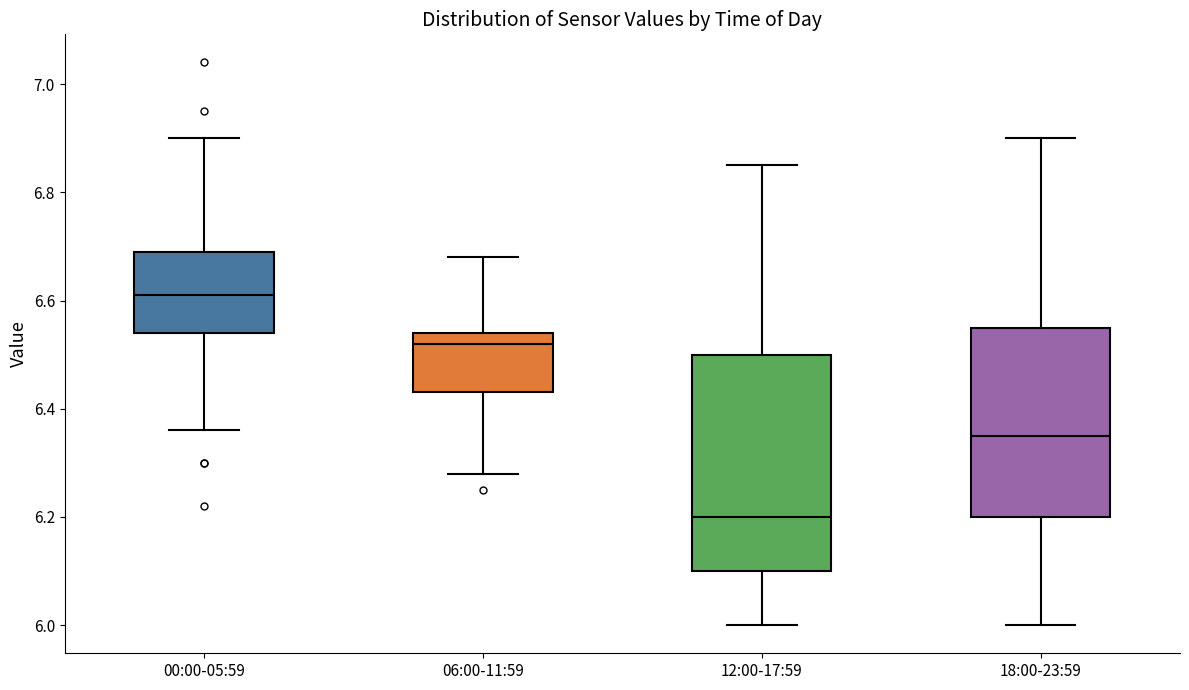

Where does the lower whisker of the box for 00:00-05:59 end on the y-axis? The values are not printed on the chart, so give them approximately, as read against the axis.

6.36